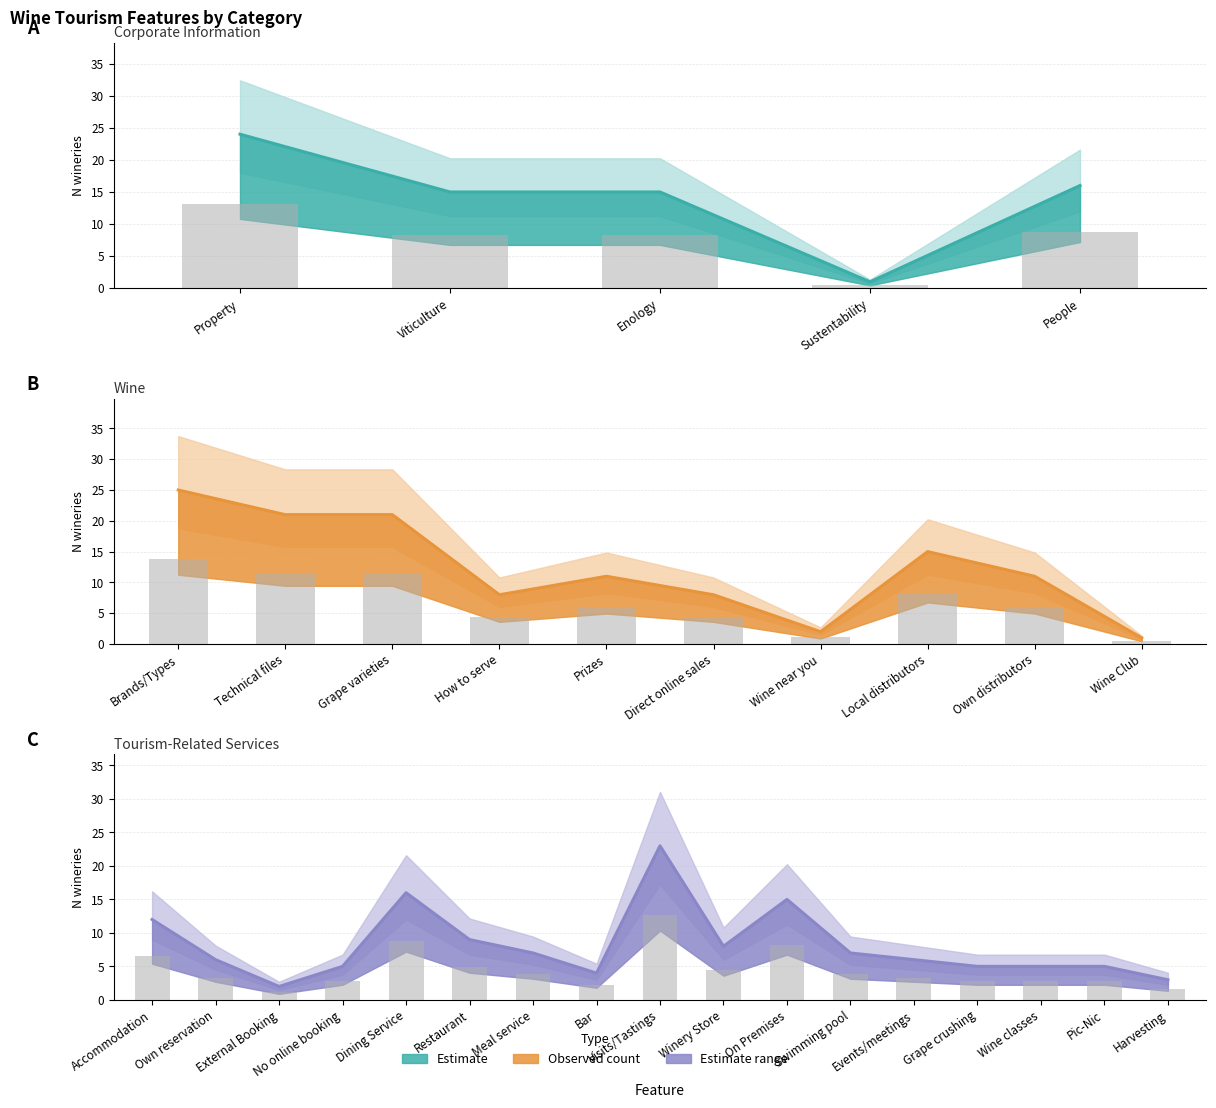

What is the sum of all values?

75.9